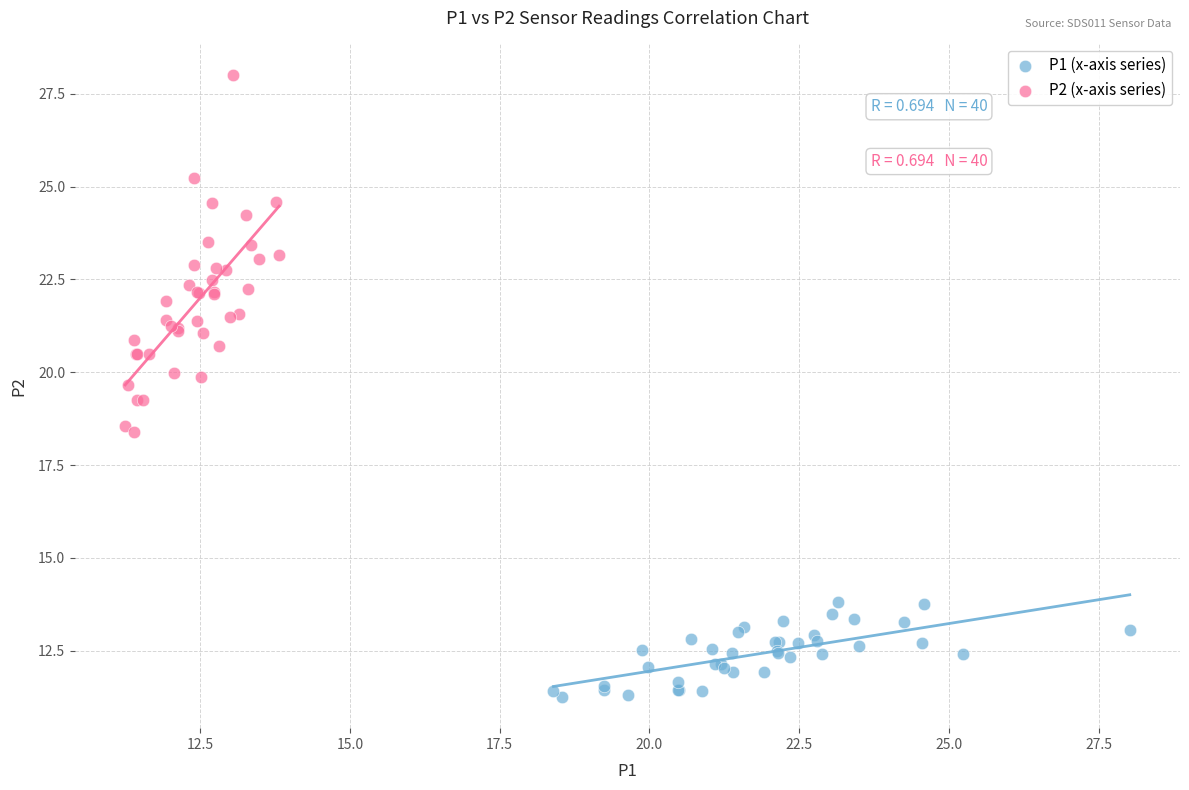

Which series has the largest Y range (max minus min)?

P2 (x-axis series)